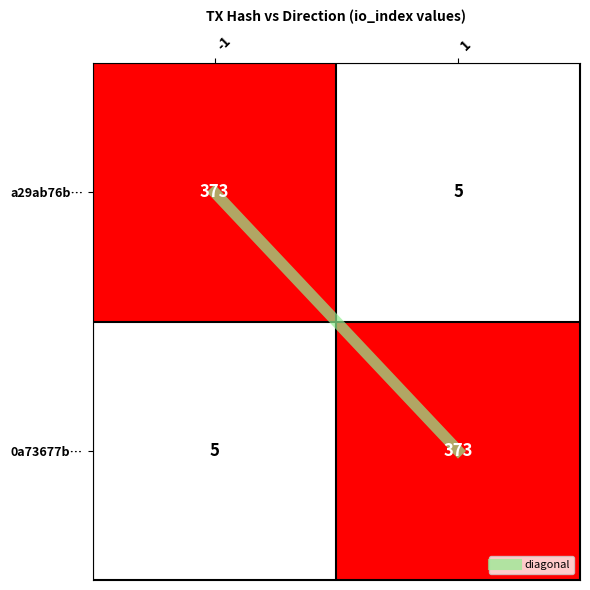

What is the sum of the 0a73677b… values at -1 and 1?

378